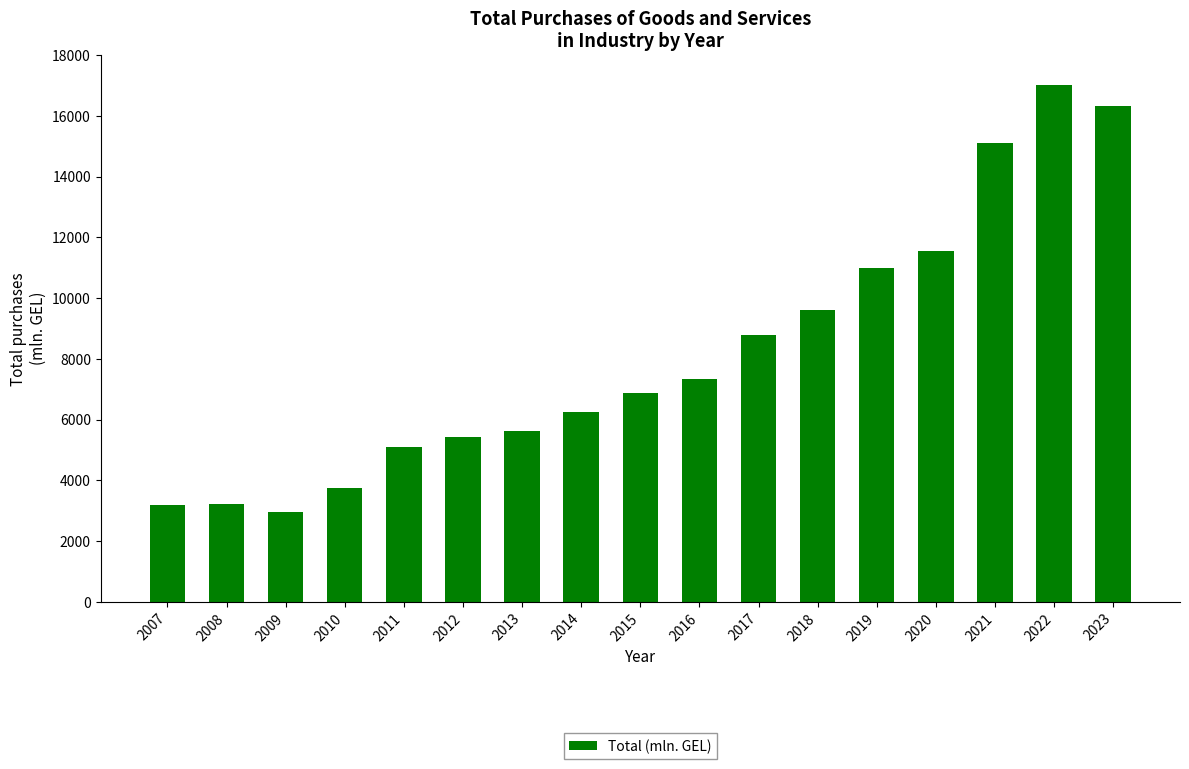

How many values exceed 6879?

9